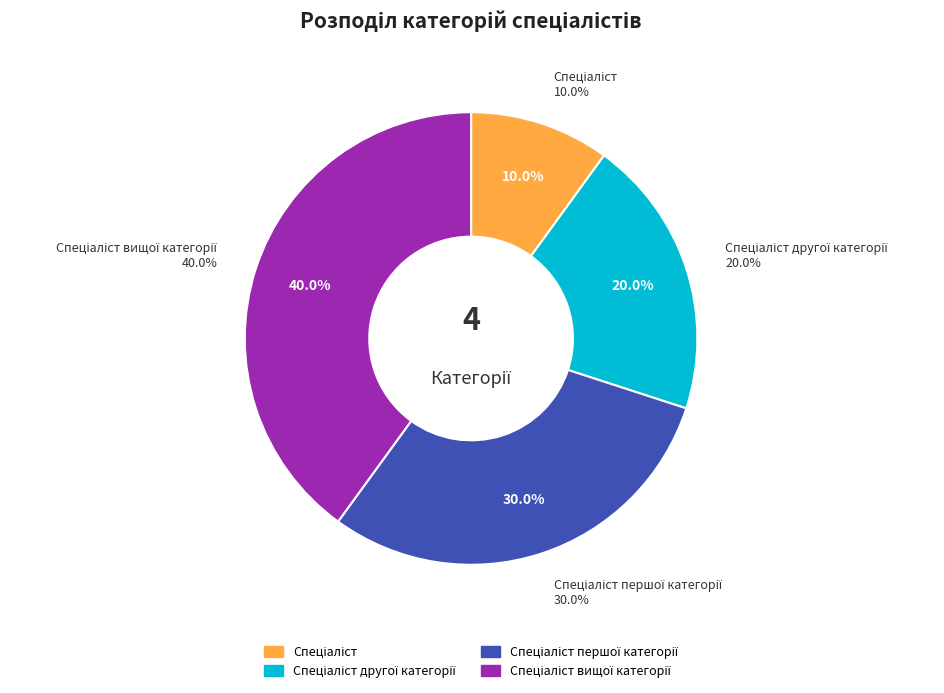

Is it true that Спеціаліст другої категорії is 20% of the pie?

True